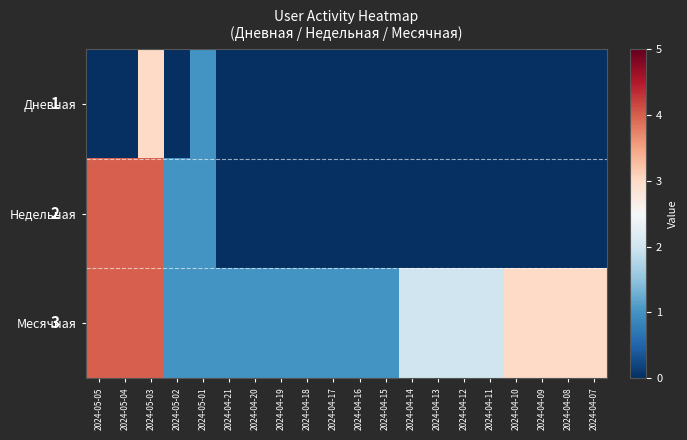

Which has a higher value, 2024-05-03 or 2024-04-17?

2024-05-03